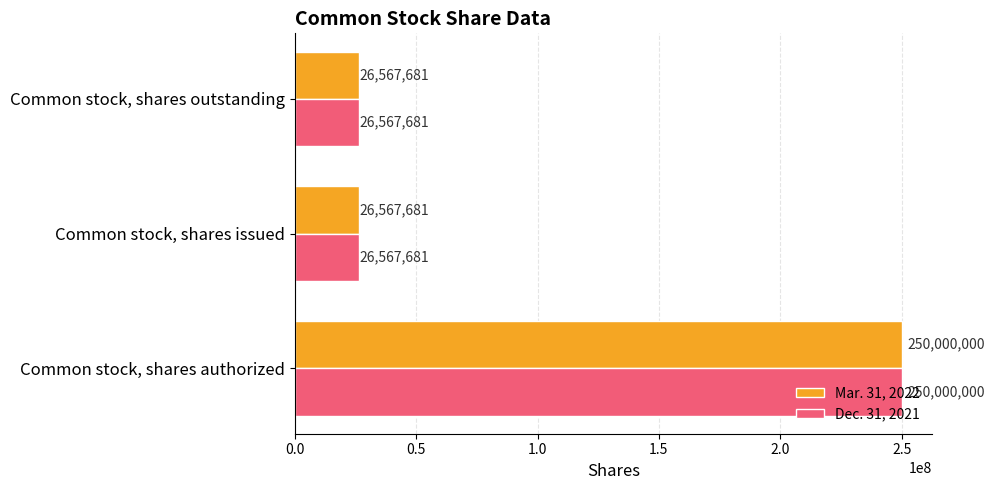

Is it true that Dec. 31, 2021 equals 86496392 at Common stock, shares authorized?

False